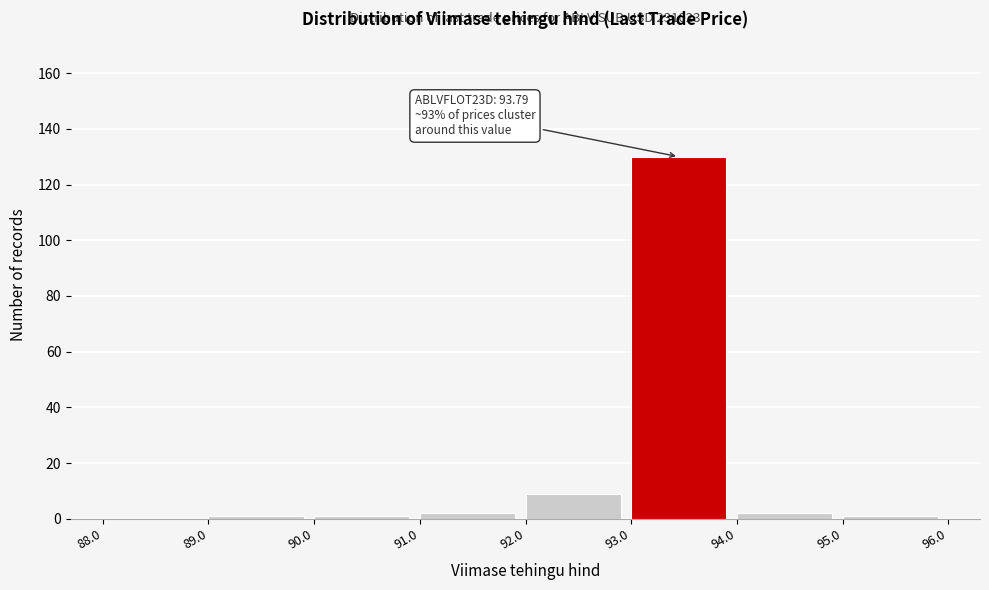

Which range on the x-axis has the tallest bar?

93.0 to 94.0